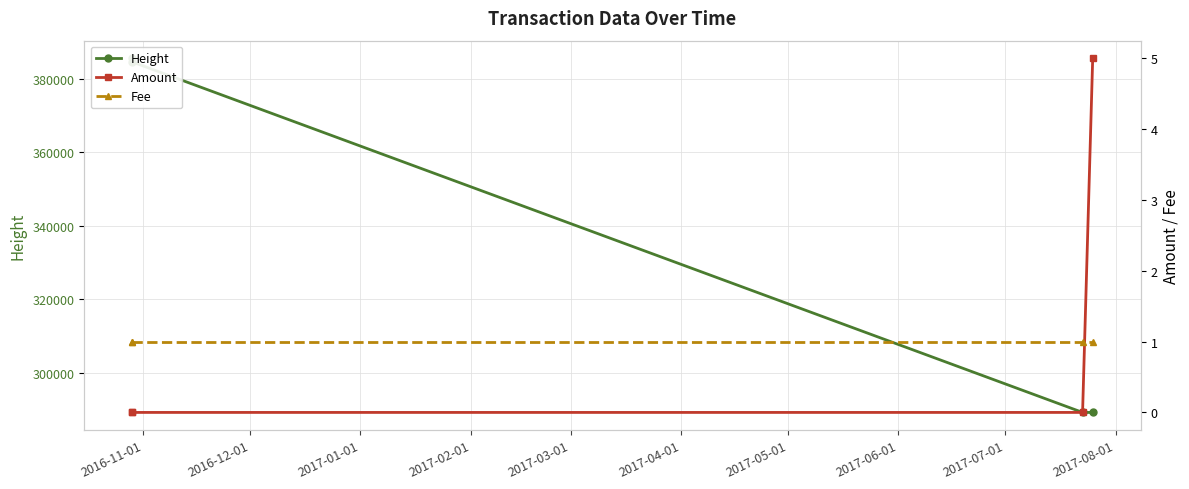

True or false: Amount and Fee cross at least once.

True